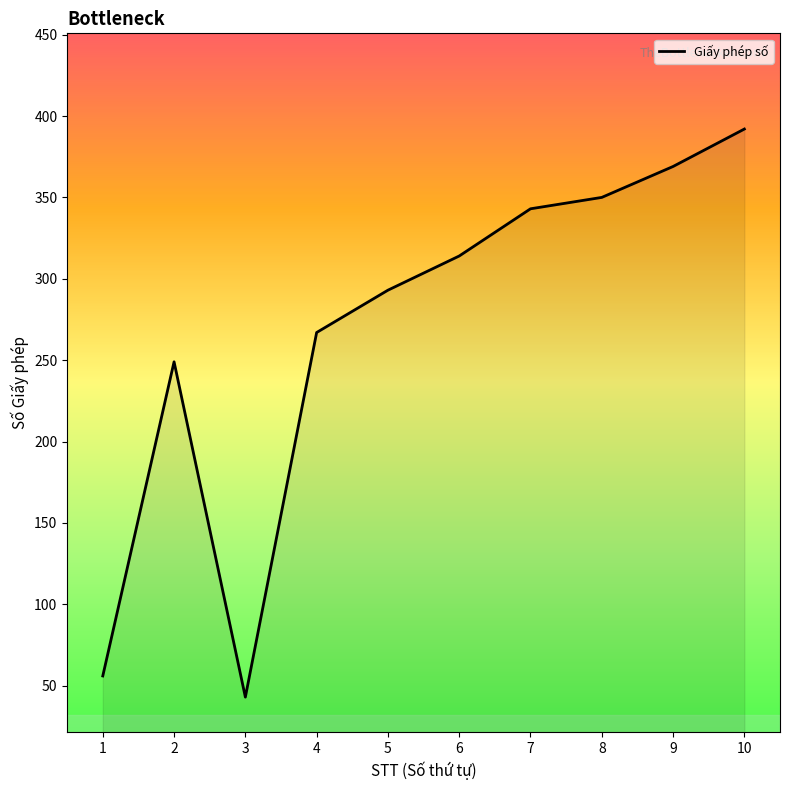

What is the average value?

268